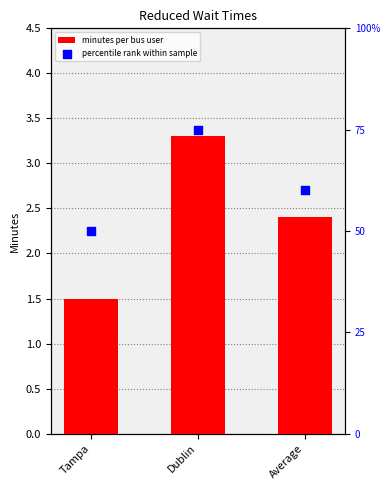

What are all the series names shown in the legend?

minutes per bus user, percentile rank within sample